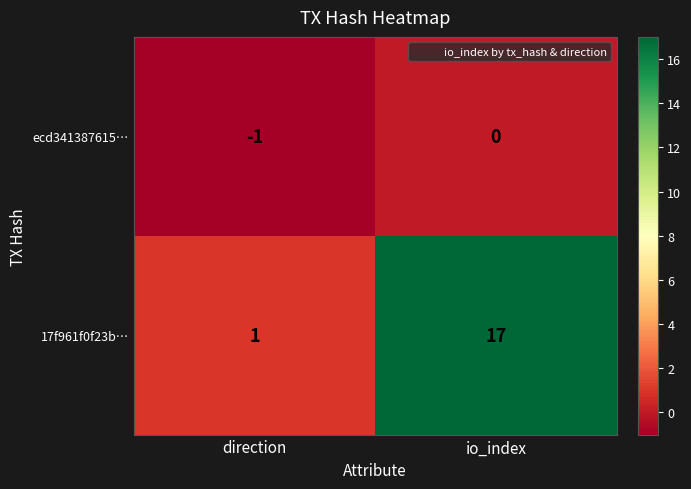

Reading right to left, what are all the values shown in this chart?

ecd341387615…: 0	-1
17f961f0f23b…: 17	1